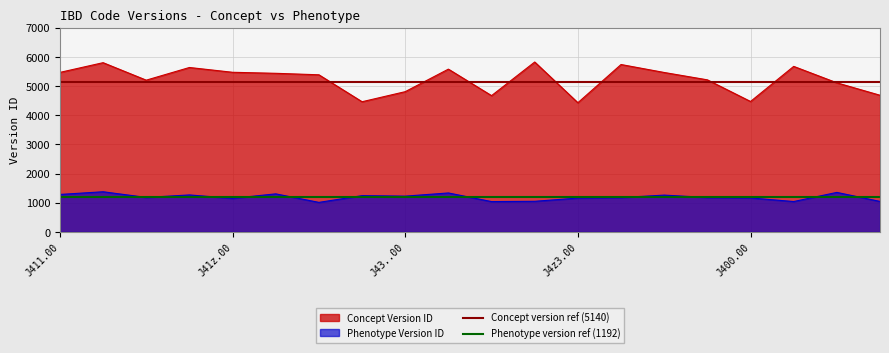

What is the maximum value for Concept Version ID?

5822